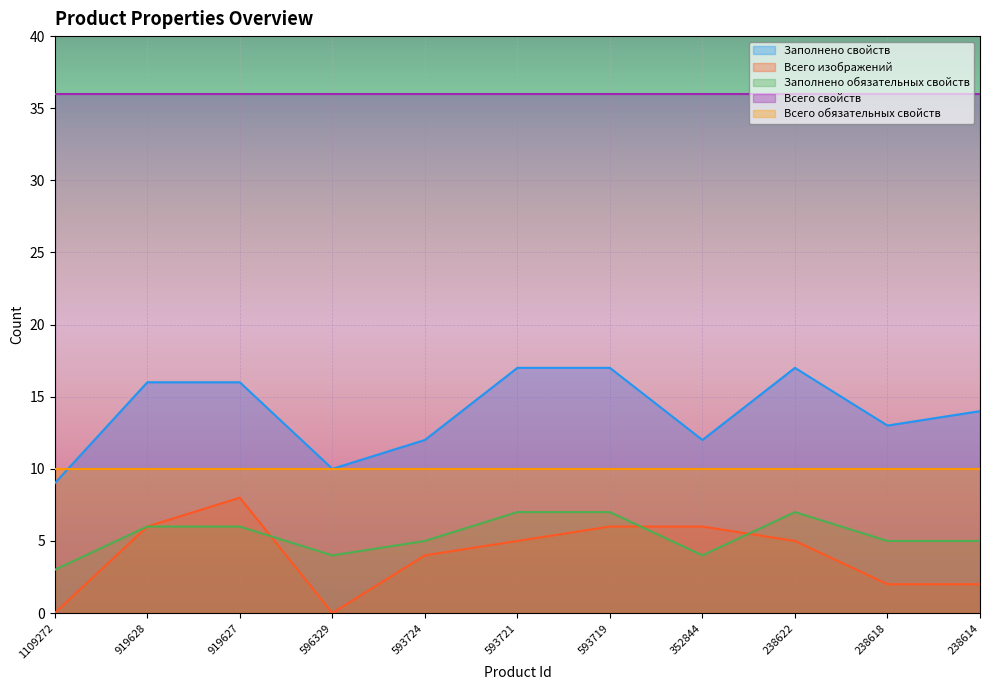

Is the value of Заполнено свойств at 593719 greater than the value of Всего изображений at 238618?

Yes